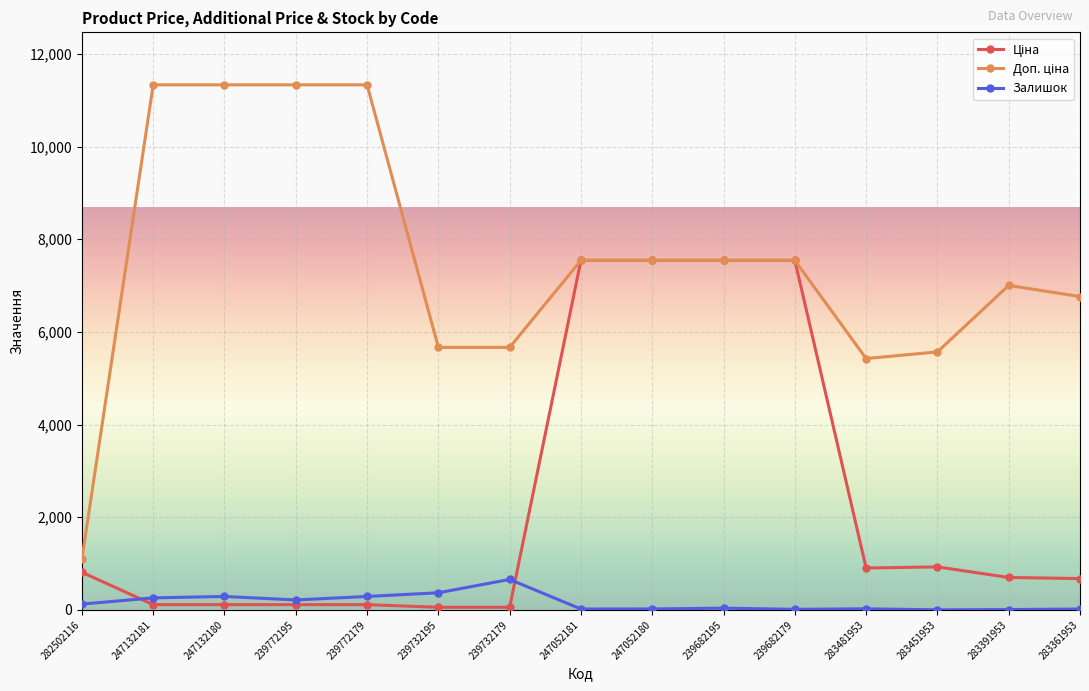

At how many categories does at least one series exceed 3397?

14